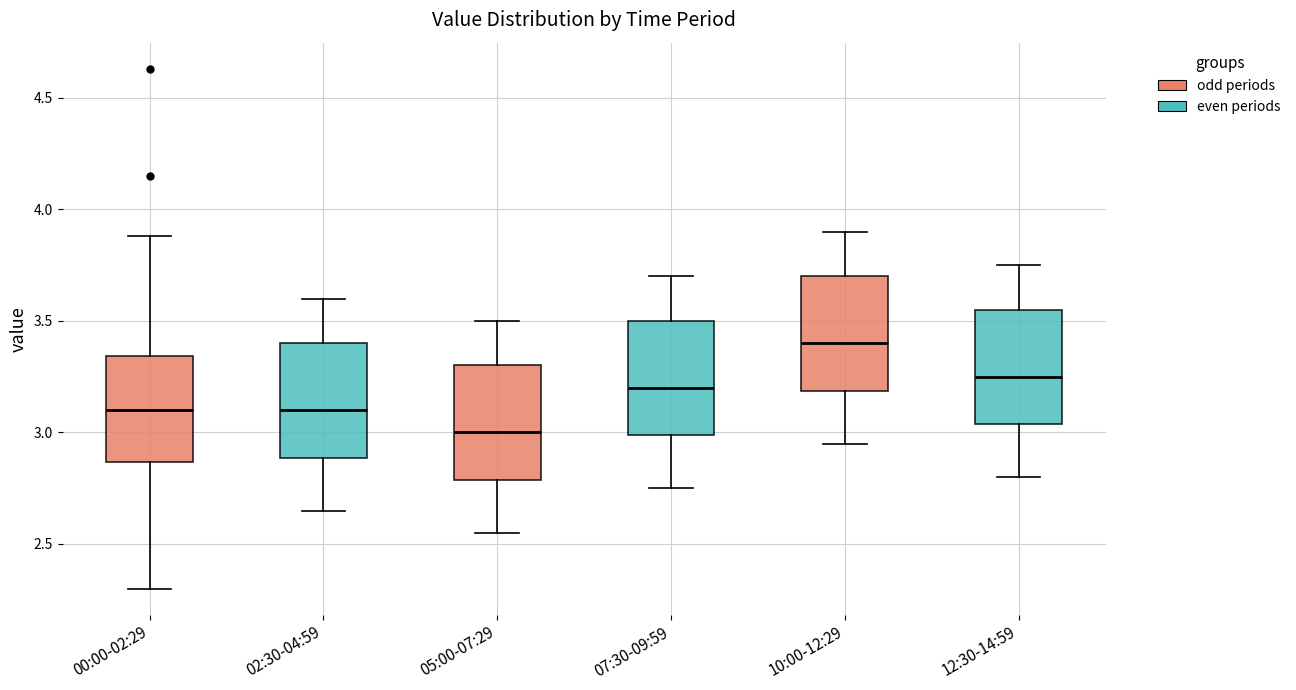

Reading left to right, read every box against the y-axis: the position of its median line, the range the box covers, and the ends of its whiskers. The values are not printed on the chart, so give them approximately, as read against the axis.

00:00-02:29: median 3.10, box 2.85 to 3.35, whiskers 2.30 to 3.90
02:30-04:59: median 3.10, box 2.90 to 3.40, whiskers 2.65 to 3.60
05:00-07:29: median 3.00, box 2.80 to 3.30, whiskers 2.55 to 3.50
07:30-09:59: median 3.20, box 3.00 to 3.50, whiskers 2.75 to 3.70
10:00-12:29: median 3.40, box 3.20 to 3.70, whiskers 2.95 to 3.90
12:30-14:59: median 3.25, box 3.05 to 3.55, whiskers 2.80 to 3.75